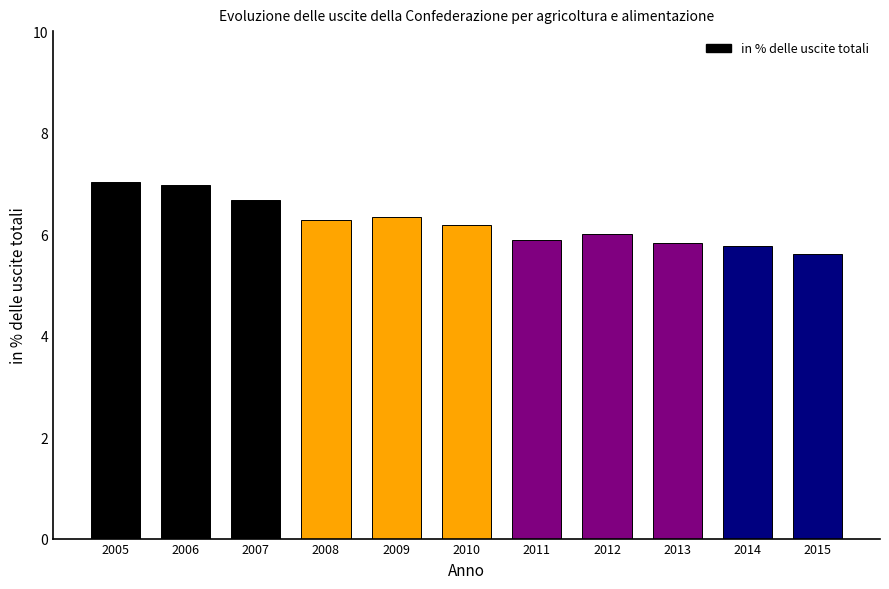

What is the difference between the maximum and minimum values?

1.4